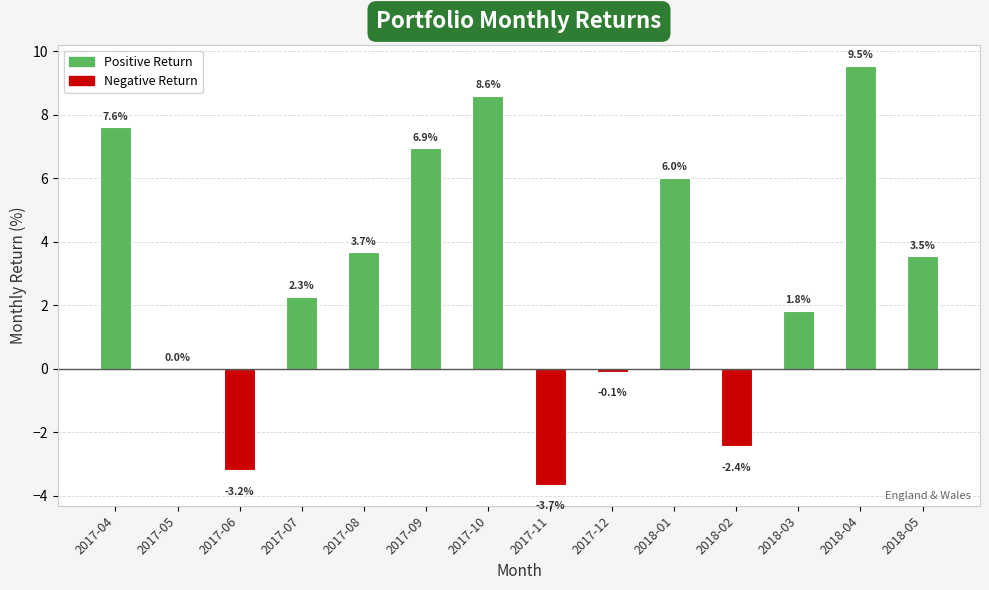

Where is the data nearest to the value 2?

2018-03